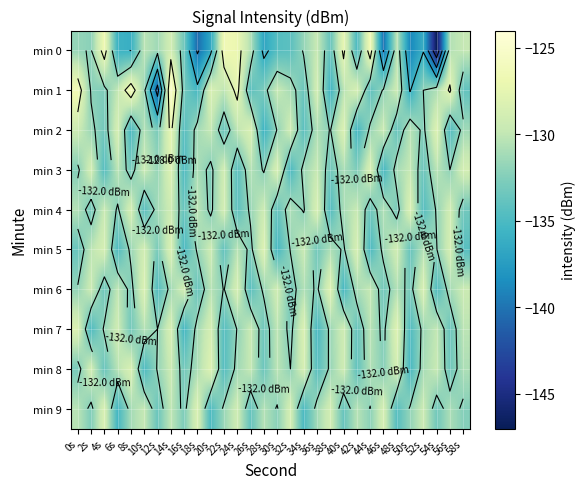

List the labels in order of min 4 value, smallest first.

38s, 52s, 10s, 24s, 30s, 16s, 44s, 58s, 2s, 48s, 20s, 6s, 34s, 54s, 26s, 12s, 40s, 32s, 46s, 0s, 18s, 42s, 4s, 28s, 14s, 56s, 22s, 8s, 36s, 50s